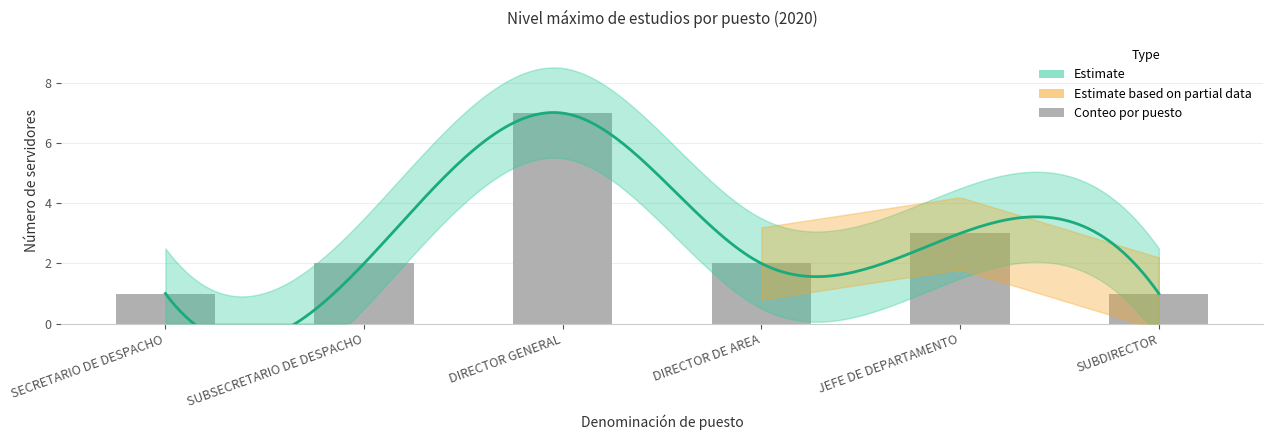

Where does the data first go above 2?

DIRECTOR GENERAL